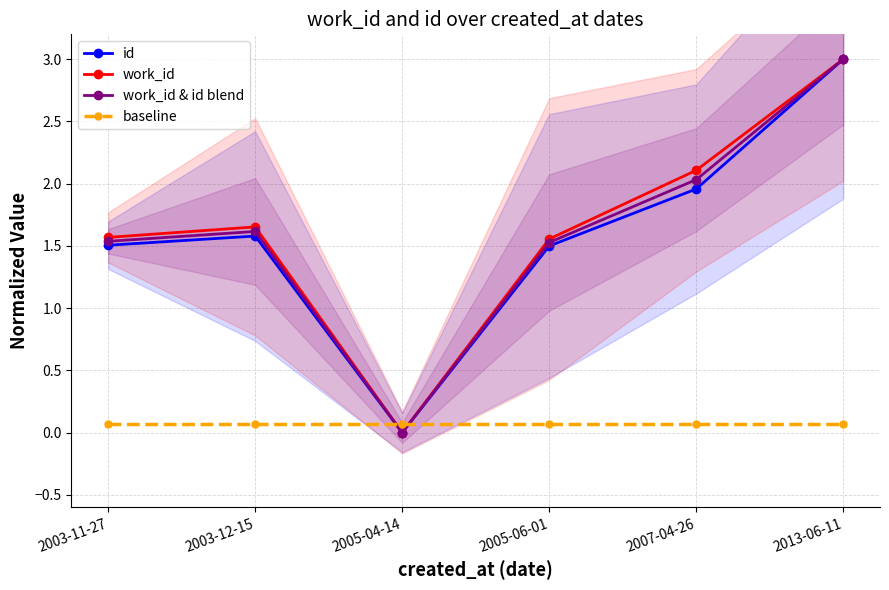

What is the label of the 4th point from the left?

2005-06-01